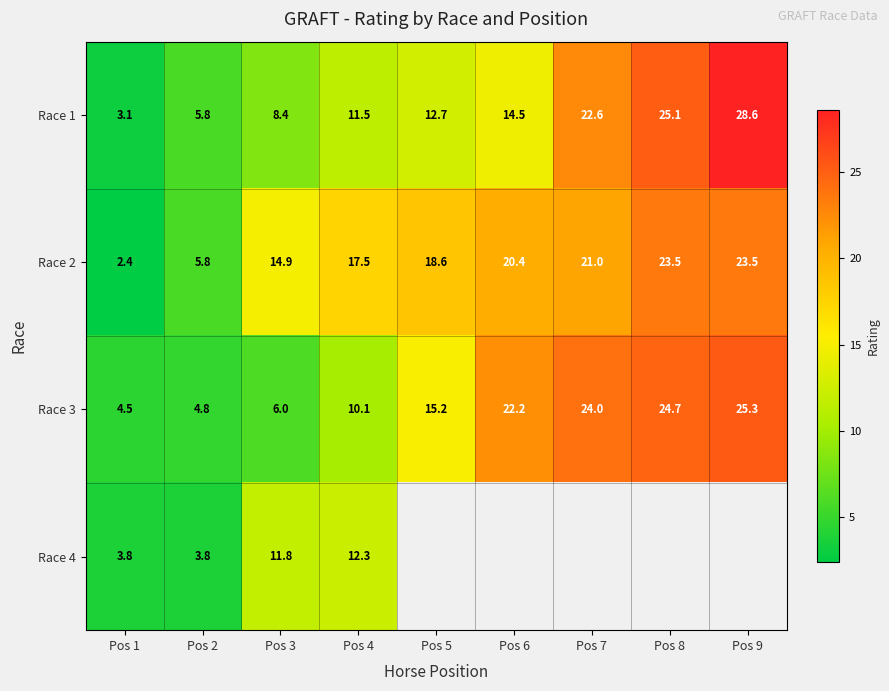

At how many categories does at least one series exceed 2?

9